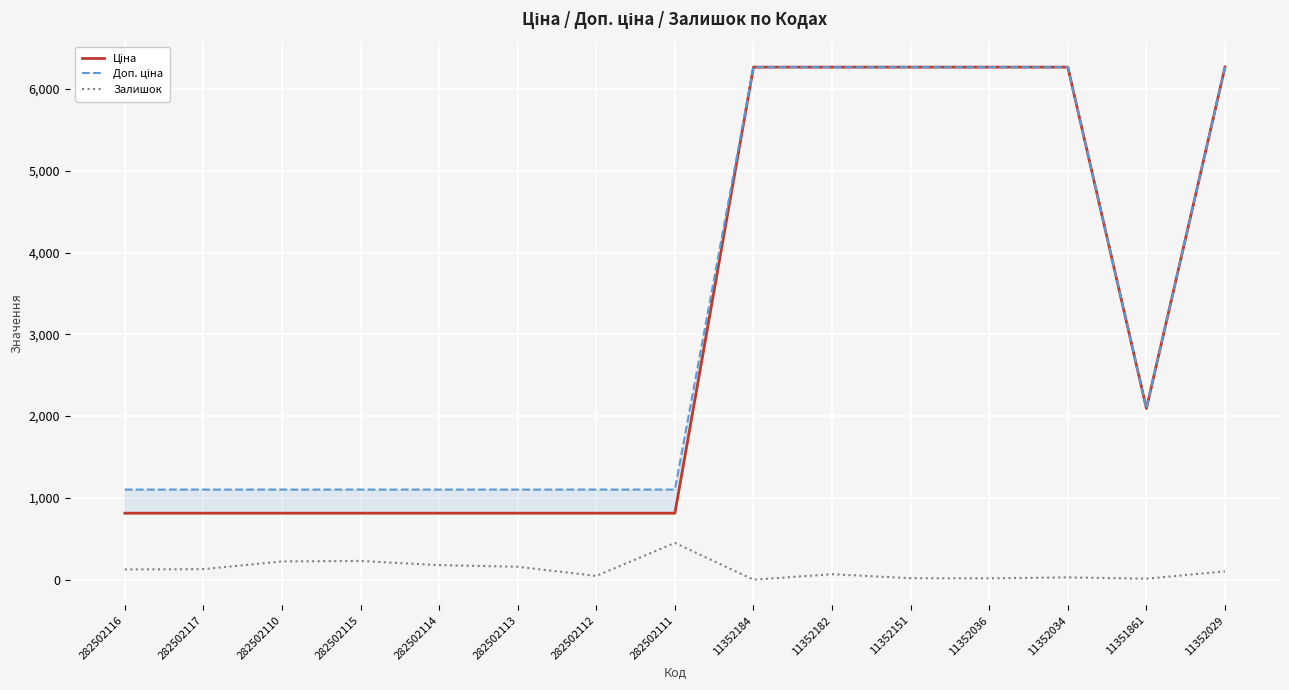

True or false: Залишок and Доп. ціна cross at least once.

False